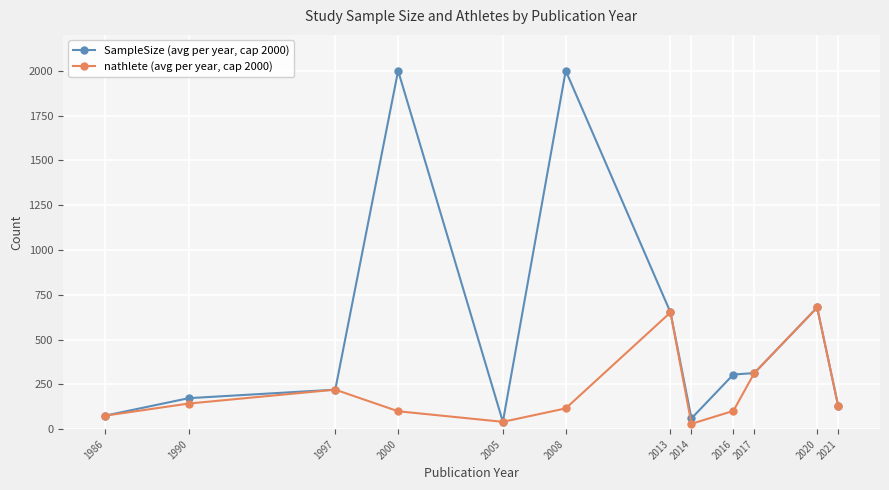

Count the number of categories in the chart.

12